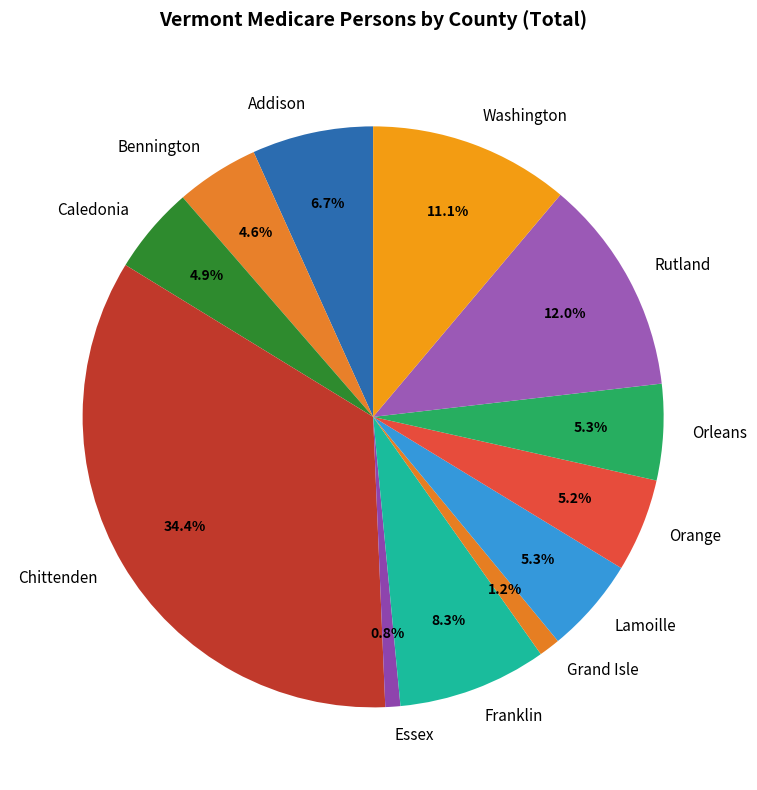

How much of the chart is everything except Washington?

88.9%